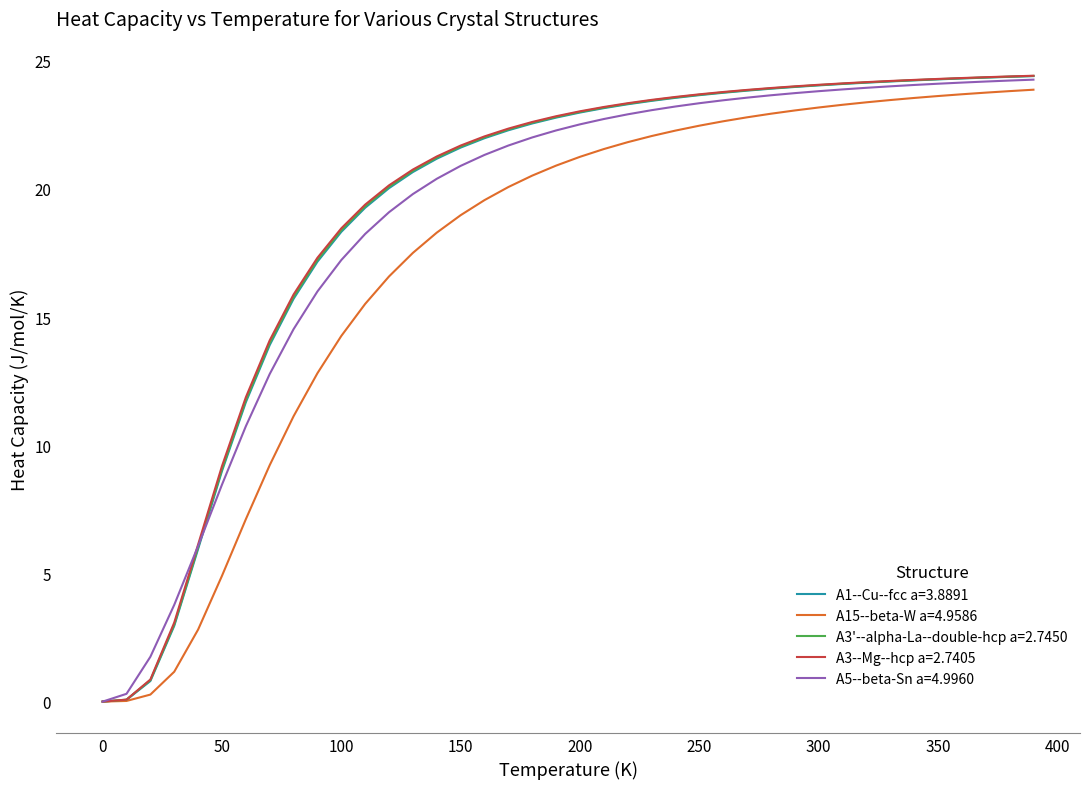

What is the maximum value for A3--Mg--hcp a=2.7405?

24.4